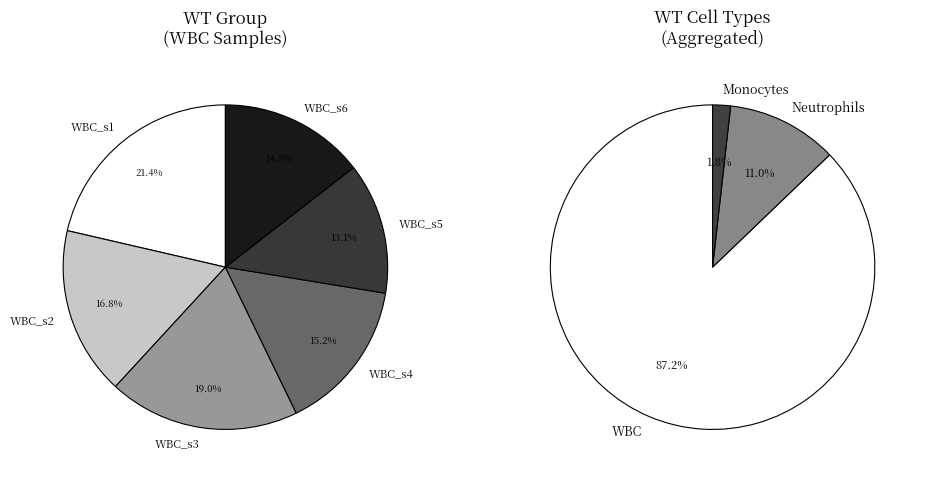

Is there a majority slice in this chart?

No